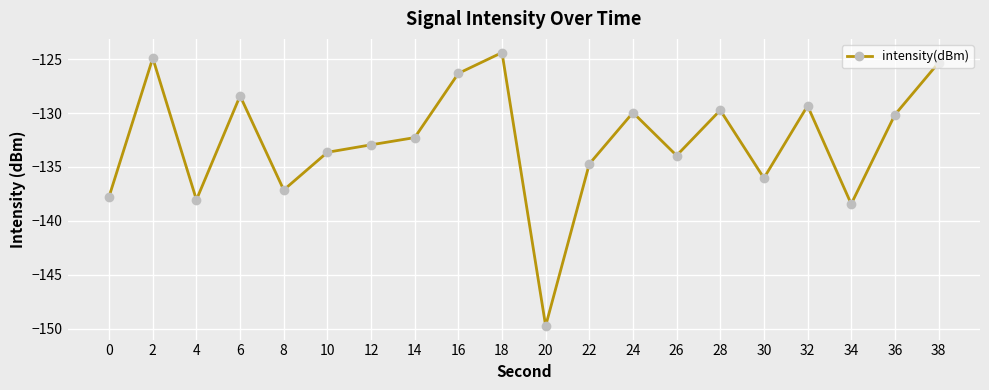

Read the value at 24.

-130.0